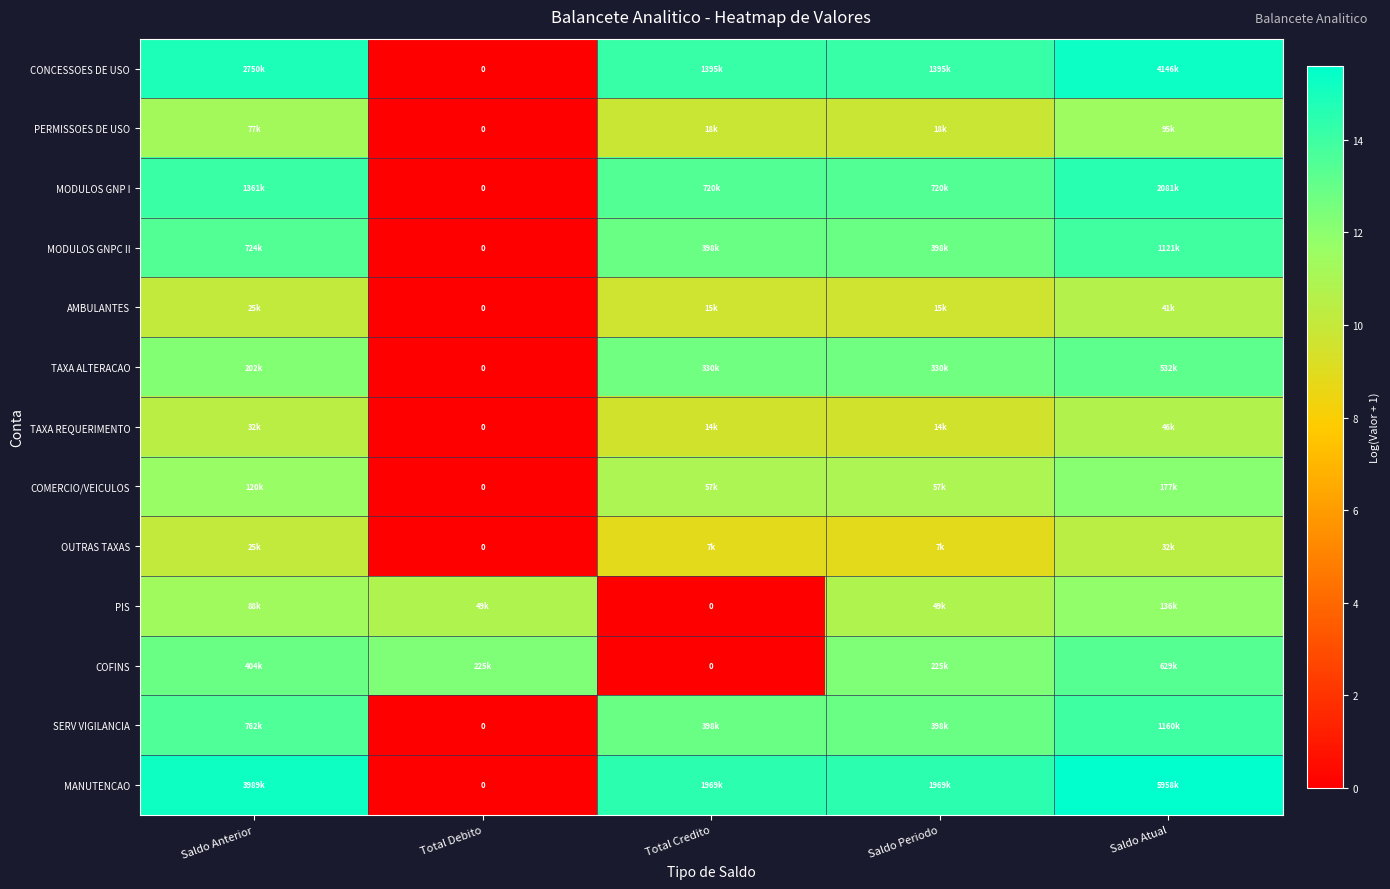

Is it true that TAXA ALTERACAO equals 19.6 at Saldo Atual?

False